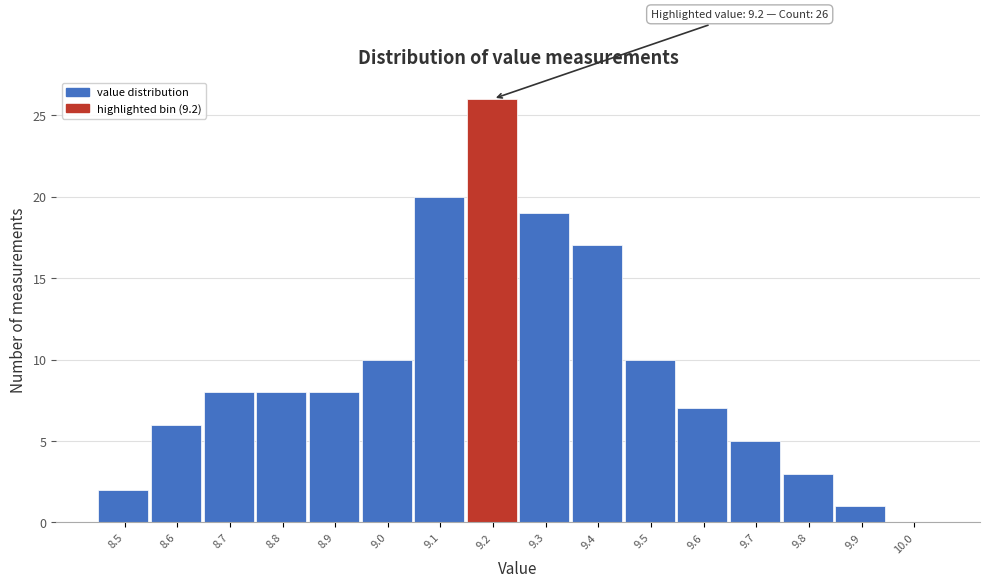

Which range on the x-axis has the tallest bar?

9.15 to 9.25